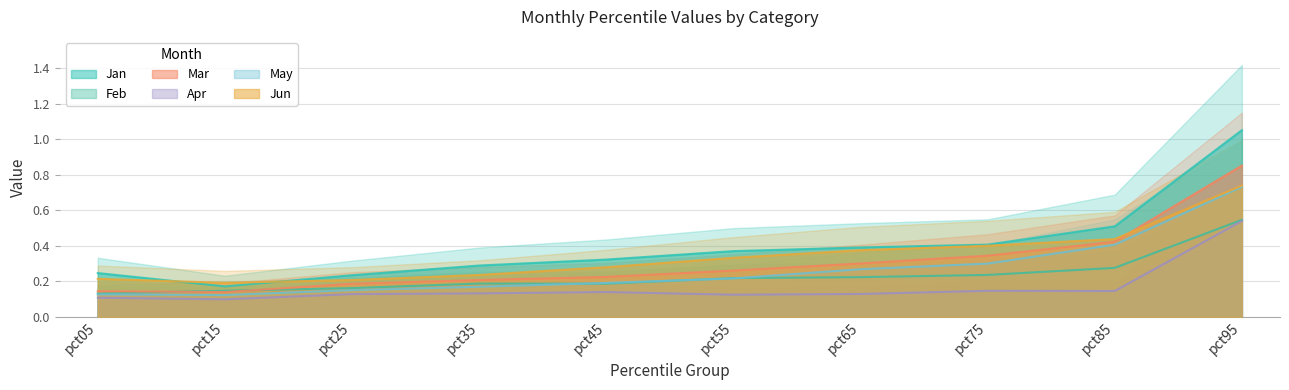

Between pct05 and pct35, which is larger?

pct35